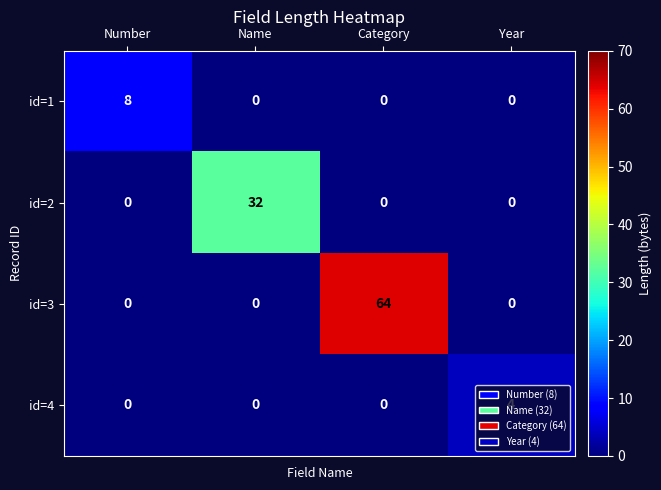

Which series changed the most between Category and Year?

id=3